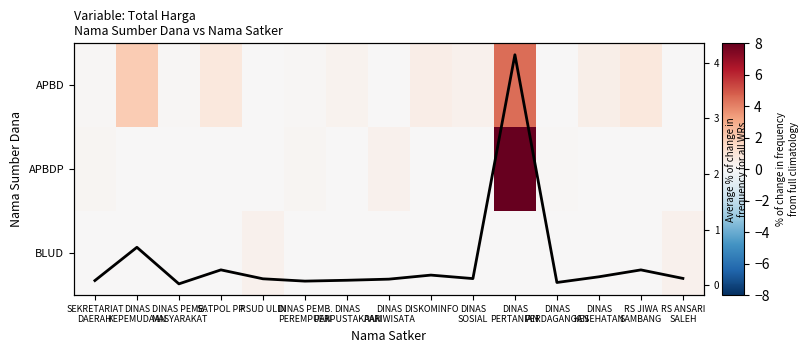

Which label corresponds to the smallest value in the chart?

RSUD ULIN